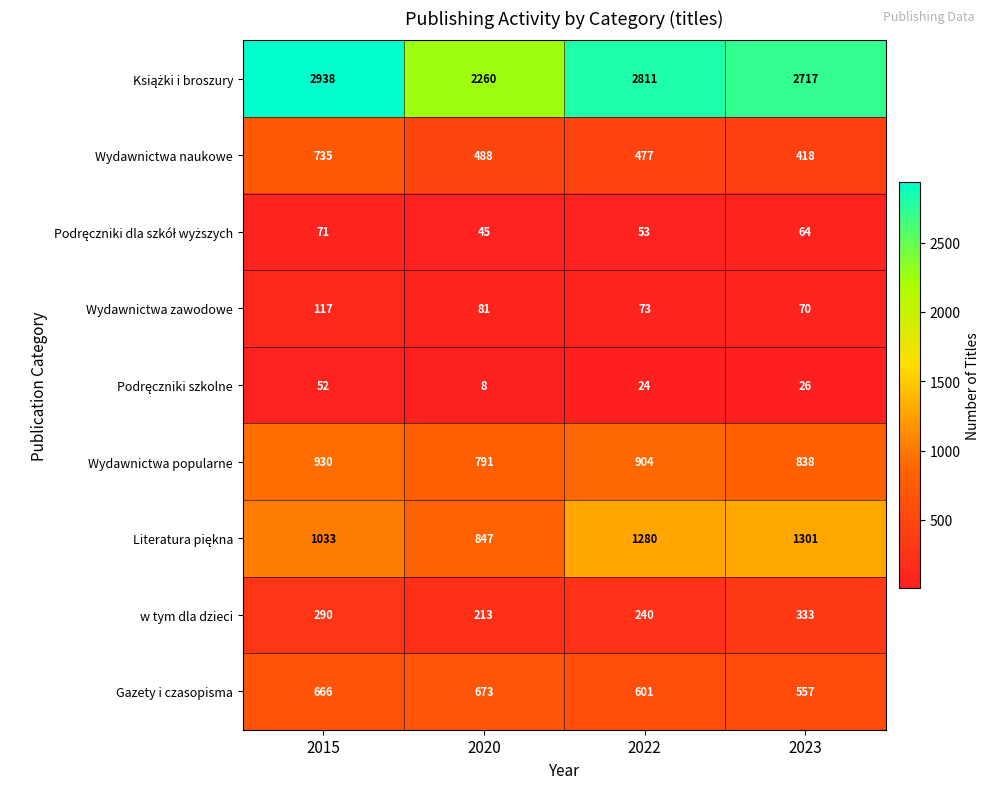

At how many categories does at least one series exceed 861?

4